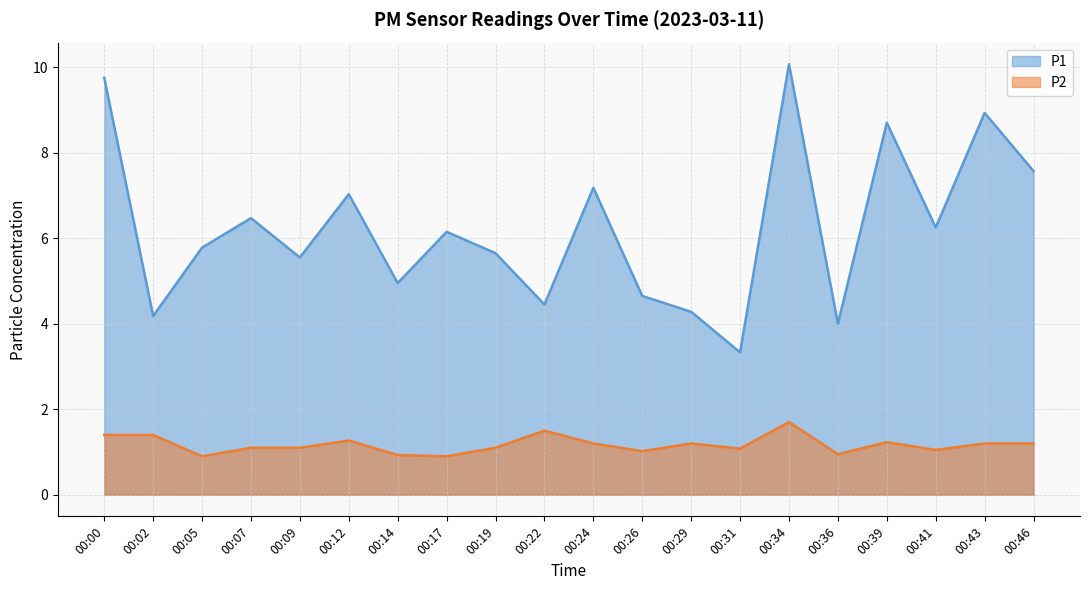

Reading right to left, transcribe all the data shown in this chart.

P1: 7.6	8.9	6.2	8.7	4.0	10.1	3.3	4.3	4.7	7.2	4.5	5.7	6.2	5.0	7.0	5.5	6.5	5.8	4.2	9.8
P2: 1.2	1.2	1.1	1.2	0.9	1.7	1.1	1.2	1.0	1.2	1.5	1.1	0.9	0.9	1.3	1.1	1.1	0.9	1.4	1.4